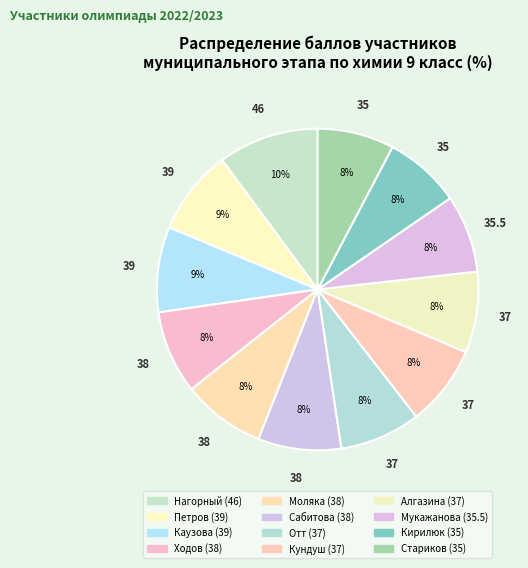

Is there any slice that represents more than half of the pie?

No